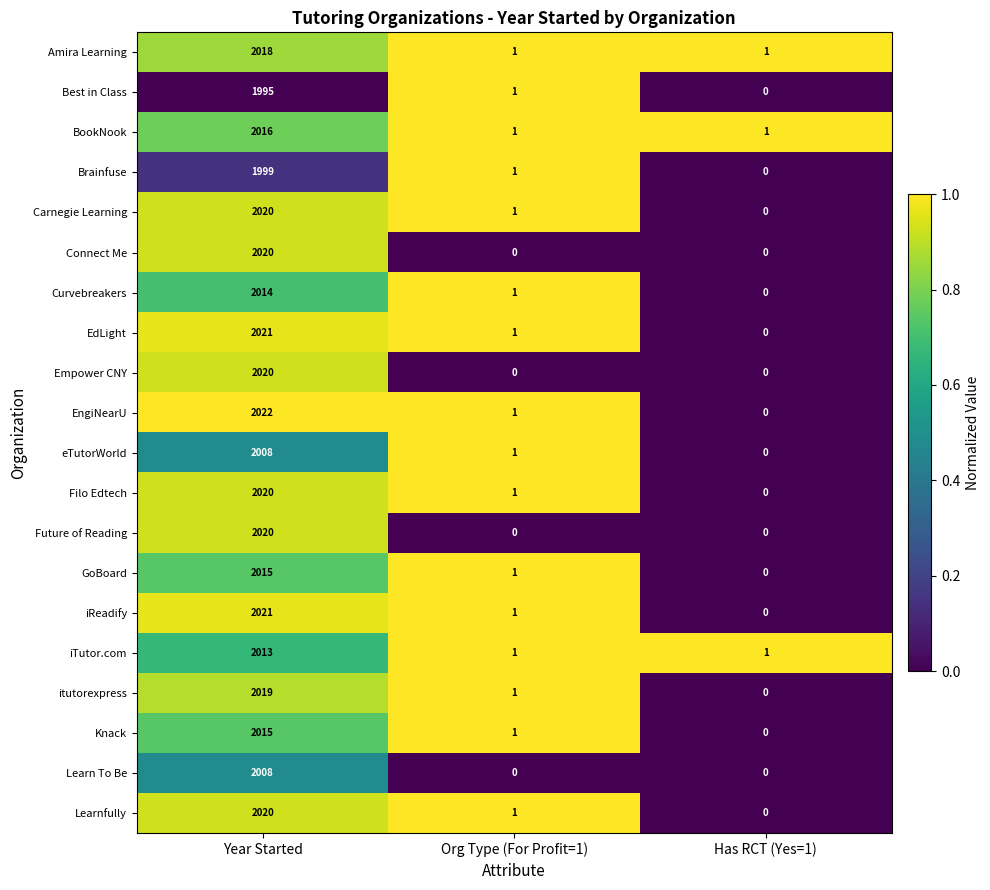

What is the difference between the maximum and minimum values in the iReadify series?

2021